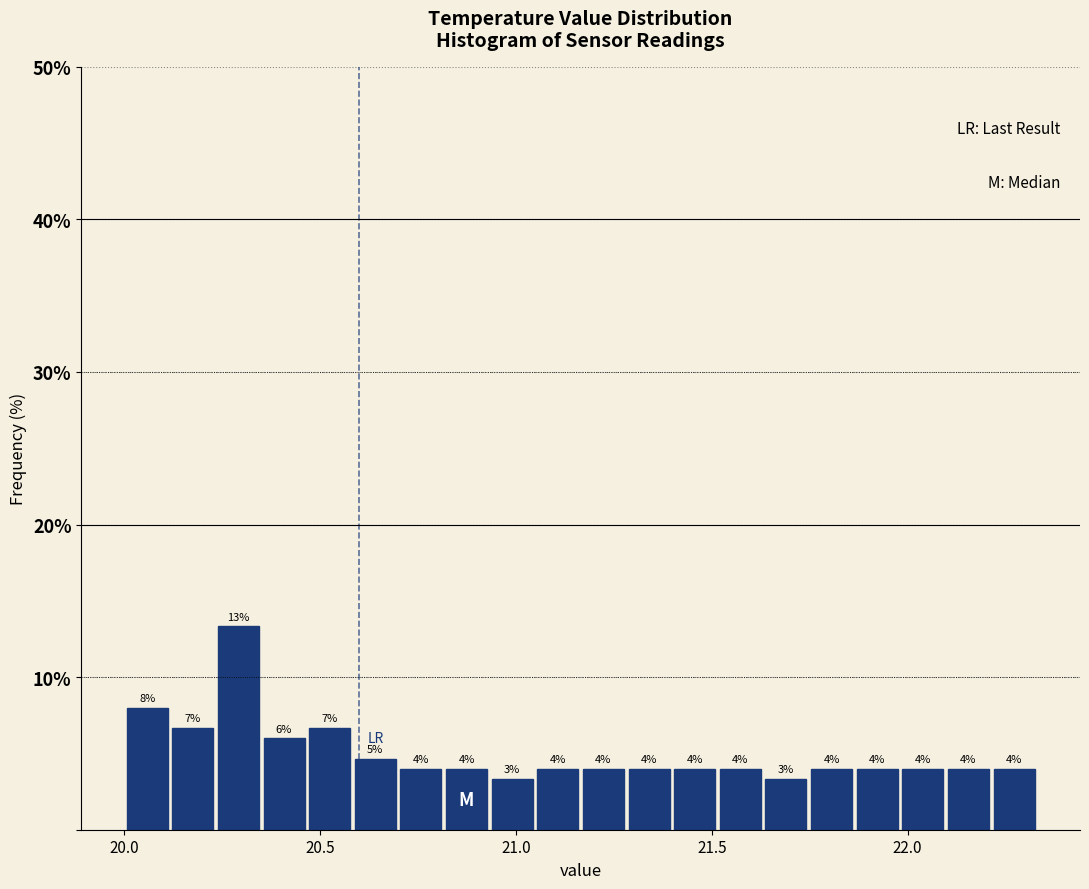

Around what value on the x-axis is the tallest bar? Give the approximate position of its centre, as read against the axis.

20.30